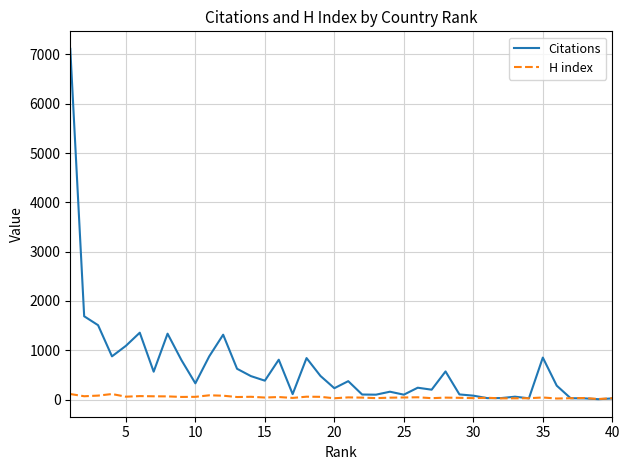

How many lines are shown in the chart?

2